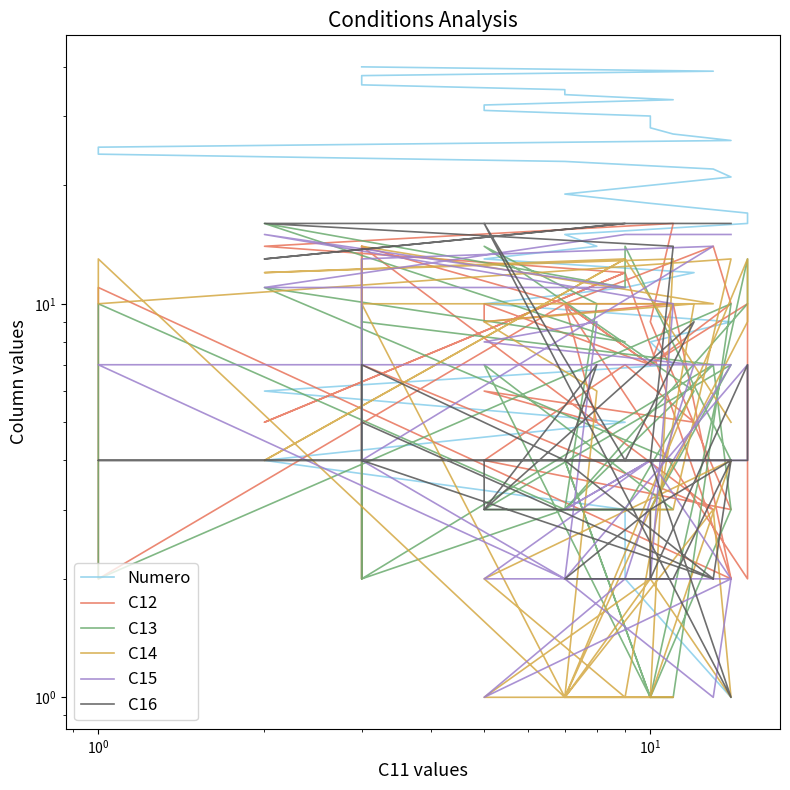

Reading left to right, transcribe all the data shown in this chart.

Numero: 1	2	3	4	5	6	7	8	9	10	11	12	13	14	15	16	17	18	19	20	21	22	23	24	25	26	27	28	29	30	31	32	33	34	35	36	37	38	39	40
C12: 2	12	12	5	12	14	16	9	3	4	7	5	6	5	10	2	10	7	10	7	10	14	10	2	11	2	10	7	7	7	10	9	10	10	10	14	2	14	3	7
C13: 4	14	11	16	8	11	4	3	7	3	3	6	14	10	3	10	13	1	4	1	3	7	3	10	2	10	1	1	1	1	7	7	3	3	3	2	10	2	7	9
C14: 5	13	13	4	13	12	13	1	4	2	1	10	9	6	1	13	9	3	1	2	1	3	1	13	10	13	3	3	3	2	1	1	1	1	1	10	13	10	10	14
C15: 15	15	15	11	11	15	10	2	2	1	2	7	8	9	2	7	4	4	3	4	2	1	2	7	7	7	4	4	4	4	2	2	2	2	2	4	4	13	14	4
C16: 16	16	16	13	16	16	14	4	1	16	4	9	3	7	4	4	7	2	2	3	4	2	4	4	4	4	2	2	2	3	3	4	4	4	4	7	7	4	2	5